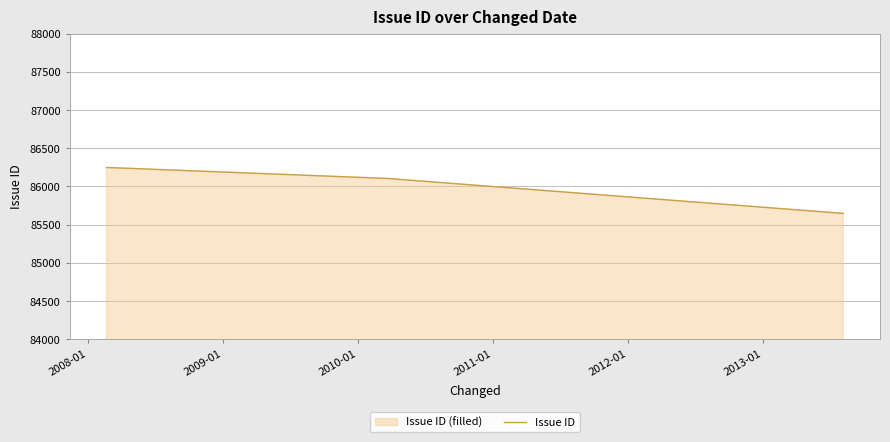

How many values are below 86105?

1